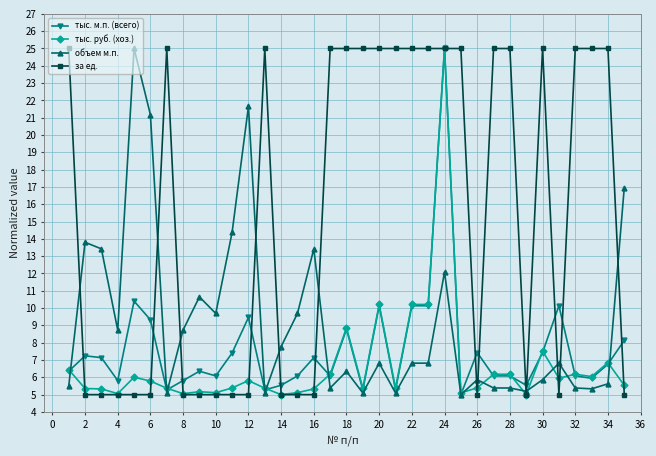

What is the value of the тыс. м.п. (всего) point at the 2nd from the left?

7.2